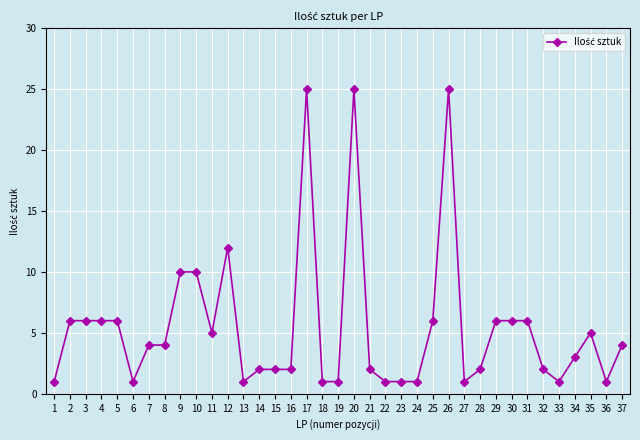

How many series are shown in this chart?

1